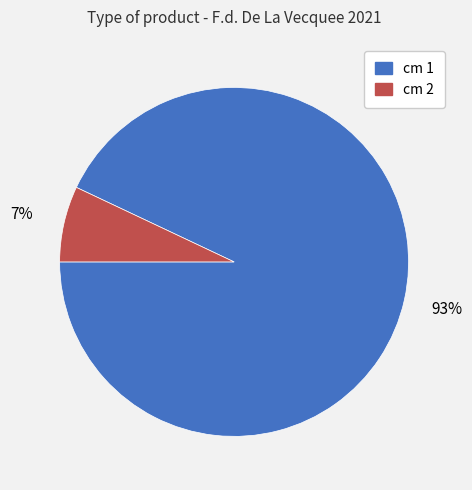

How many slices are in this pie chart?

2